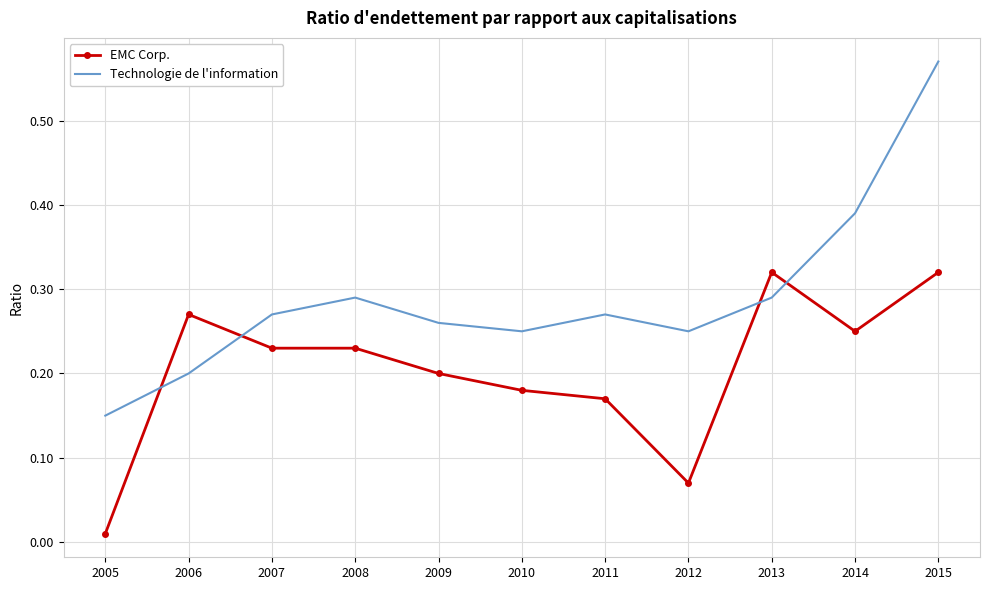

Where is the first local maximum for EMC Corp.?

2006